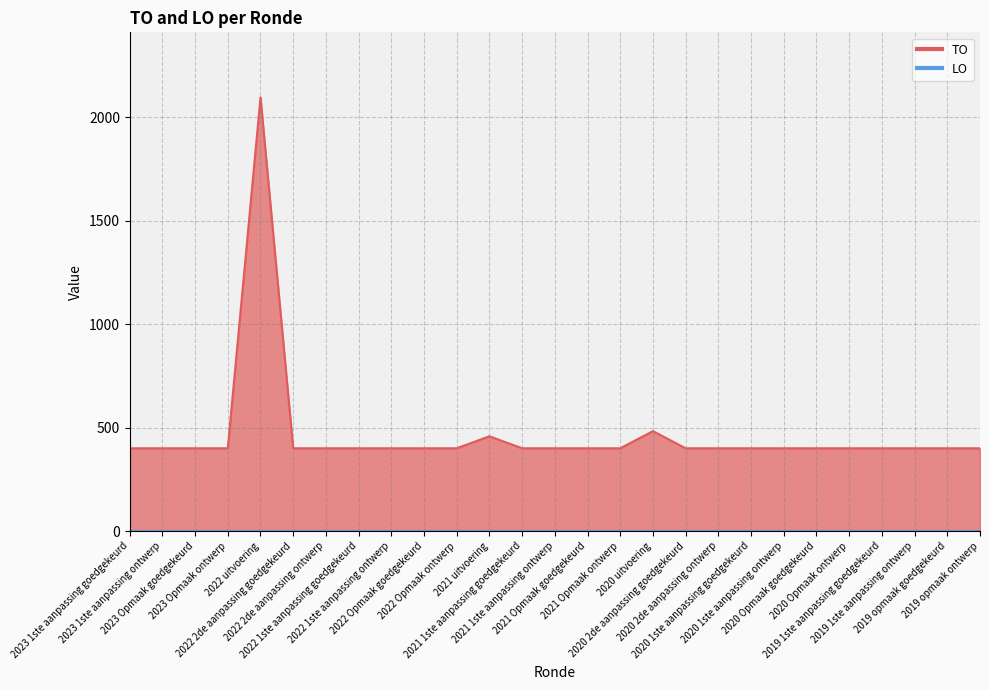

Rank the categories by value from lowest to highest.

2023 1ste aanpassing goedgekeurd, 2023 1ste aanpassing ontwerp, 2023 Opmaak goedgekeurd, 2023 Opmaak ontwerp, 2022 2de aanpassing goedgekeurd, 2022 2de aanpassing ontwerp, 2022 1ste aanpassing goedgekeurd, 2022 1ste aanpassing ontwerp, 2022 Opmaak goedgekeurd, 2022 Opmaak ontwerp, 2021 1ste aanpassing goedgekeurd, 2021 1ste aanpassing ontwerp, 2021 Opmaak goedgekeurd, 2021 Opmaak ontwerp, 2020 2de aanpassing goedgekeurd, 2020 2de aanpassing ontwerp, 2020 1ste aanpassing goedgekeurd, 2020 1ste aanpassing ontwerp, 2020 Opmaak goedgekeurd, 2020 Opmaak ontwerp, 2019 1ste aanpassing goedgekeurd, 2019 1ste aanpassing ontwerp, 2019 opmaak goedgekeurd, 2019 opmaak ontwerp, 2021 uitvoering, 2020 uitvoering, 2022 uitvoering